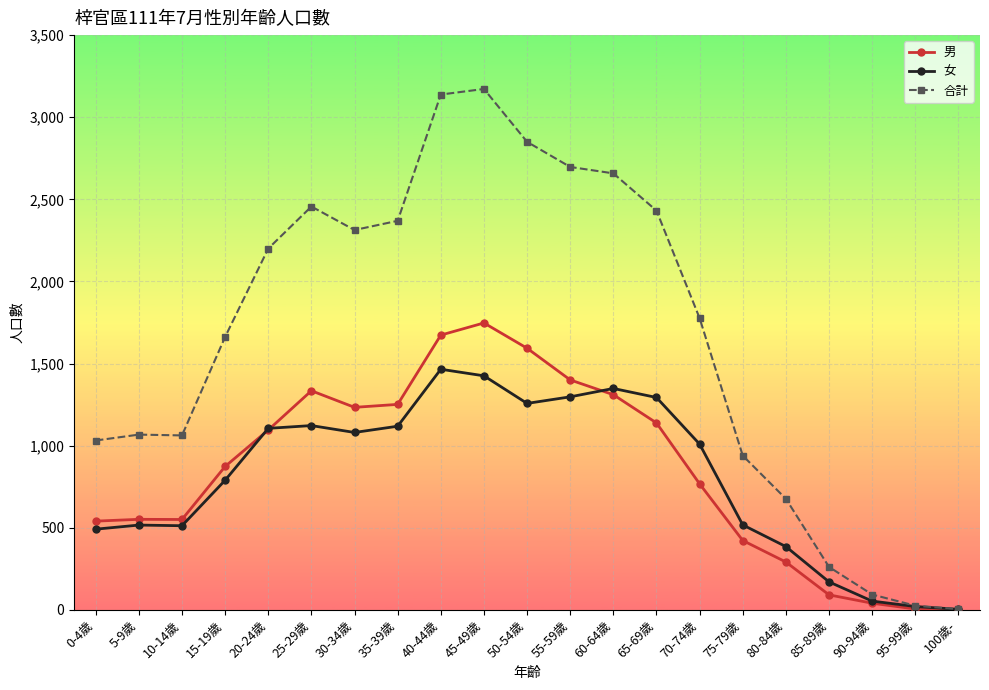

Which series has the largest total across all categories?

合計